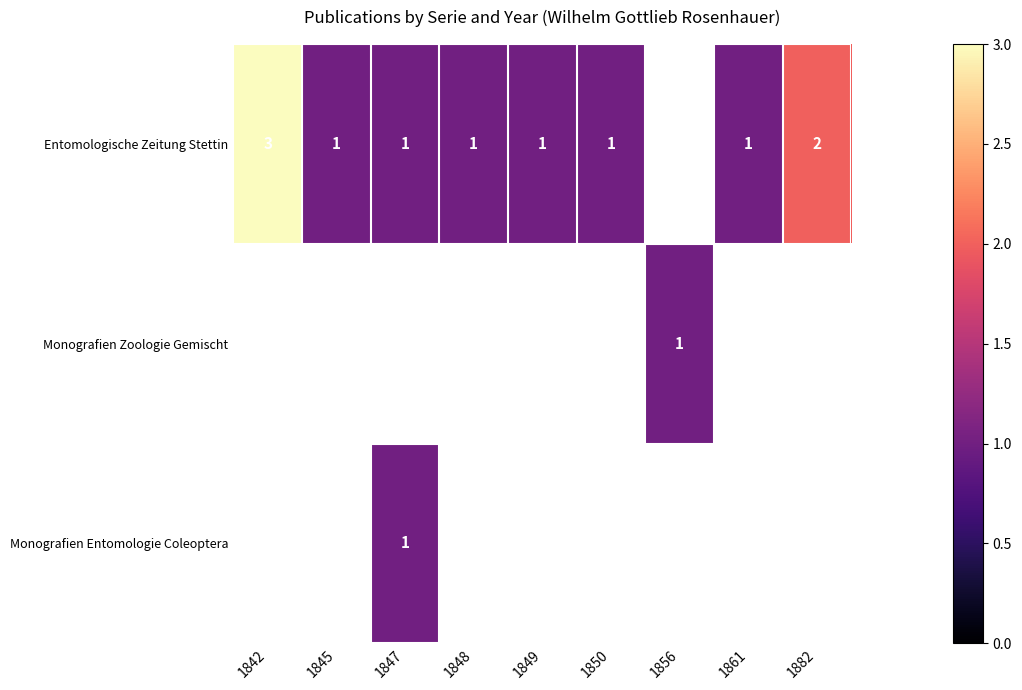

What is the smallest value displayed?

1.0